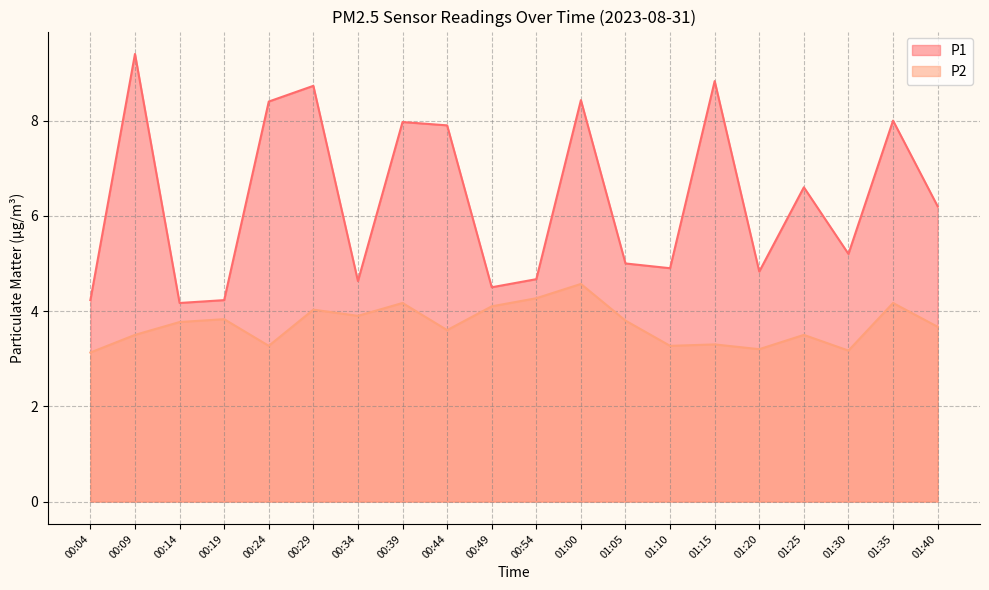

What is the difference between the second highest and second lowest values in the P2 series?

1.1